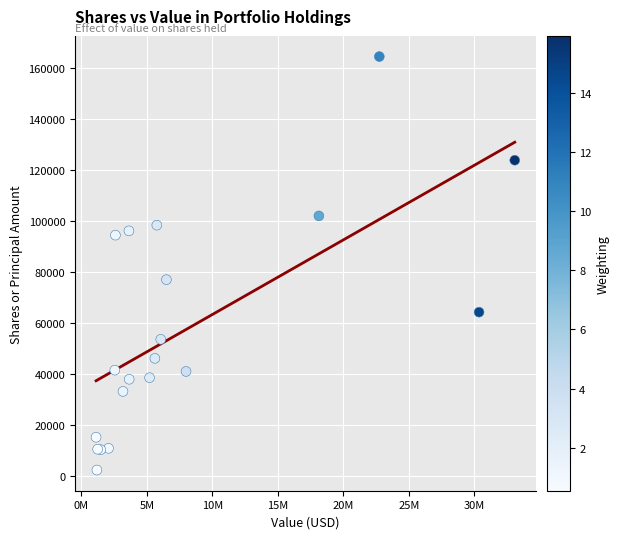

What Y value in the scatter plot is closest to 83424?

77001